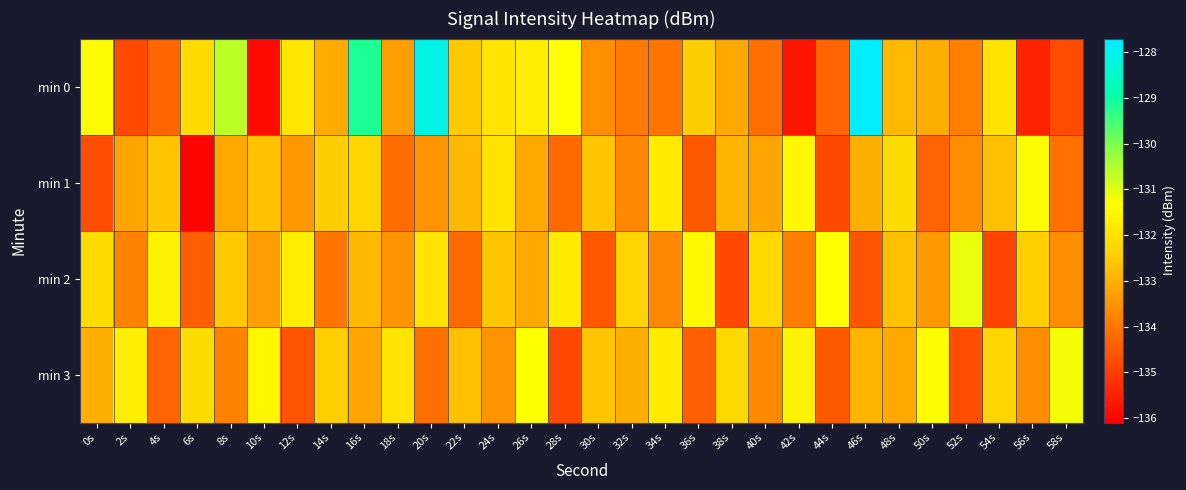

Reading left to right, transcribe all the data shown in this chart.

min 0: 0s=-131.4	2s=-134.8	4s=-134.3	6s=-132.1	8s=-130.6	10s=-135.9	12s=-131.9	14s=-133.1	16s=-129.2	18s=-133.3	20s=-128.1	22s=-132.5	24s=-131.9	26s=-131.7	28s=-131.3	30s=-133.5	32s=-134.0	34s=-134.0	36s=-132.5	38s=-133.1	40s=-134.1	42s=-135.7	44s=-134.3	46s=-127.7	48s=-132.8	50s=-133.0	52s=-133.8	54s=-132.0	56s=-135.5	58s=-134.7
min 1: 0s=-134.7	2s=-133.2	4s=-132.6	6s=-136.0	8s=-133.1	10s=-132.7	12s=-133.4	14s=-132.4	16s=-132.3	18s=-134.2	20s=-133.5	22s=-132.8	24s=-131.9	26s=-133.1	28s=-134.2	30s=-132.6	32s=-133.7	34s=-131.8	36s=-134.5	38s=-132.9	40s=-133.2	42s=-131.5	44s=-134.8	46s=-133.0	48s=-132.1	50s=-134.3	52s=-133.6	54s=-132.7	56s=-131.4	58s=-134.1
min 2: 0s=-132.1	2s=-133.8	4s=-131.6	6s=-134.4	8s=-132.5	10s=-133.3	12s=-131.7	14s=-134.0	16s=-132.8	18s=-133.5	20s=-131.9	22s=-134.2	24s=-132.6	26s=-133.1	28s=-131.8	30s=-134.5	32s=-132.3	34s=-133.7	36s=-131.5	38s=-134.8	40s=-132.2	42s=-133.9	44s=-131.3	46s=-134.6	48s=-132.7	50s=-133.4	52s=-131.1	54s=-134.9	56s=-132.4	58s=-133.6
min 3: 0s=-133.0	2s=-131.7	4s=-134.3	6s=-132.1	8s=-133.8	10s=-131.5	12s=-134.6	14s=-132.4	16s=-133.2	18s=-131.9	20s=-134.1	22s=-132.7	24s=-133.5	26s=-131.3	28s=-134.8	30s=-132.6	32s=-133.0	34s=-131.8	36s=-134.4	38s=-132.2	40s=-133.7	42s=-131.6	44s=-134.5	46s=-132.9	48s=-133.1	50s=-131.4	52s=-134.7	54s=-132.3	56s=-133.6	58s=-131.2